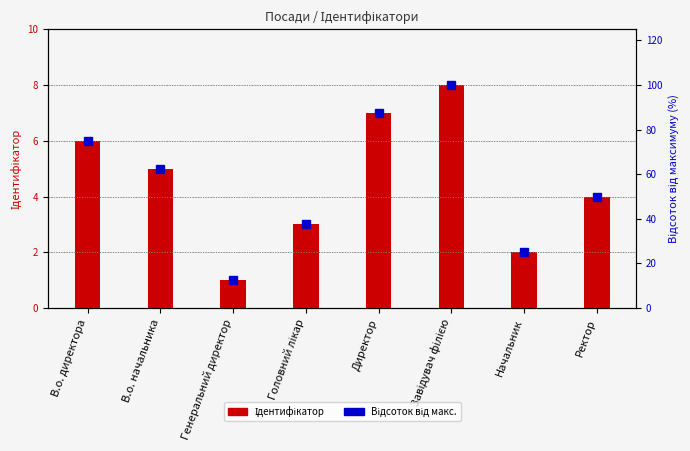

How many bars are there in each group?

2